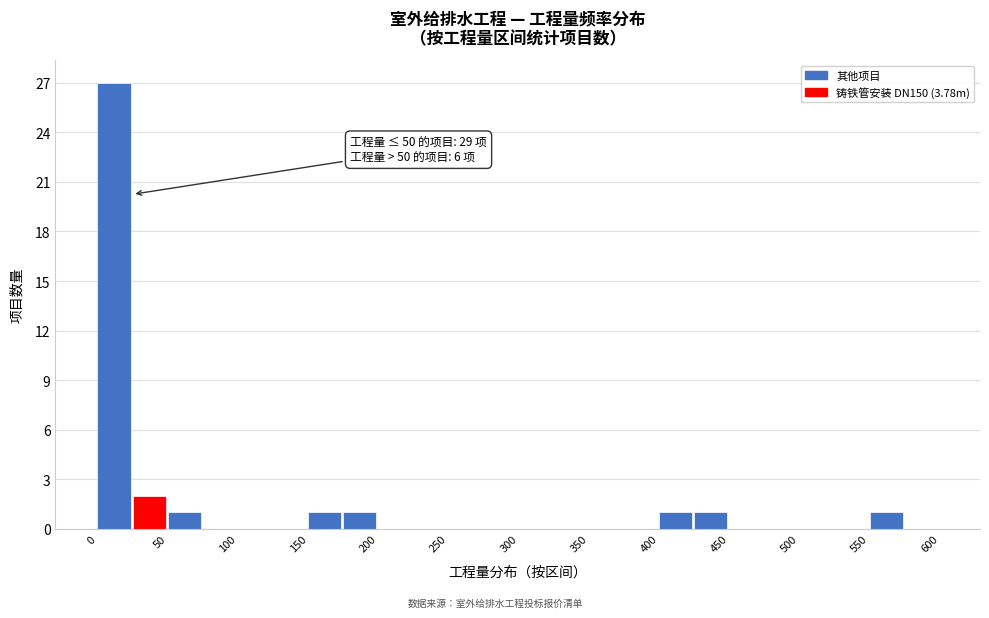

Over which range of the x-axis is the bar tallest?

0 to 25